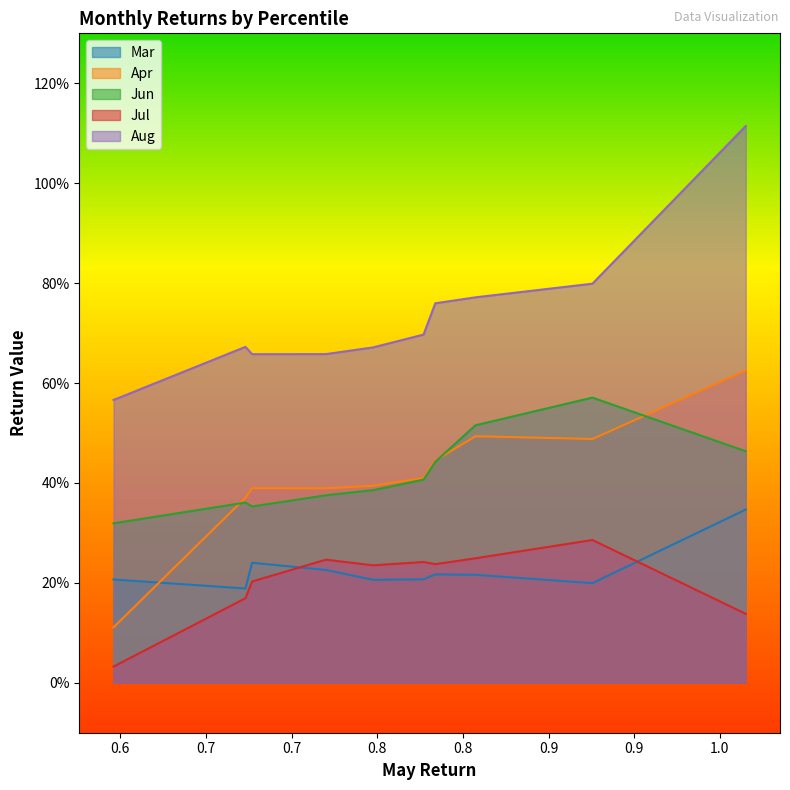

Reading left to right, extract all data points from this chart.

Mar: pct05=0.2	pct15=0.2	pct25=0.2	pct35=0.2	pct45=0.2	pct55=0.2	pct65=0.2	pct75=0.2	pct85=0.2	pct95=0.3
Apr: pct05=0.1	pct15=0.4	pct25=0.4	pct35=0.4	pct45=0.4	pct55=0.4	pct65=0.4	pct75=0.5	pct85=0.5	pct95=0.6
Jun: pct05=0.3	pct15=0.4	pct25=0.4	pct35=0.4	pct45=0.4	pct55=0.4	pct65=0.4	pct75=0.5	pct85=0.6	pct95=0.5
Jul: pct05=0.0	pct15=0.2	pct25=0.2	pct35=0.2	pct45=0.2	pct55=0.2	pct65=0.2	pct75=0.2	pct85=0.3	pct95=0.1
Aug: pct05=0.6	pct15=0.7	pct25=0.7	pct35=0.7	pct45=0.7	pct55=0.7	pct65=0.8	pct75=0.8	pct85=0.8	pct95=1.1